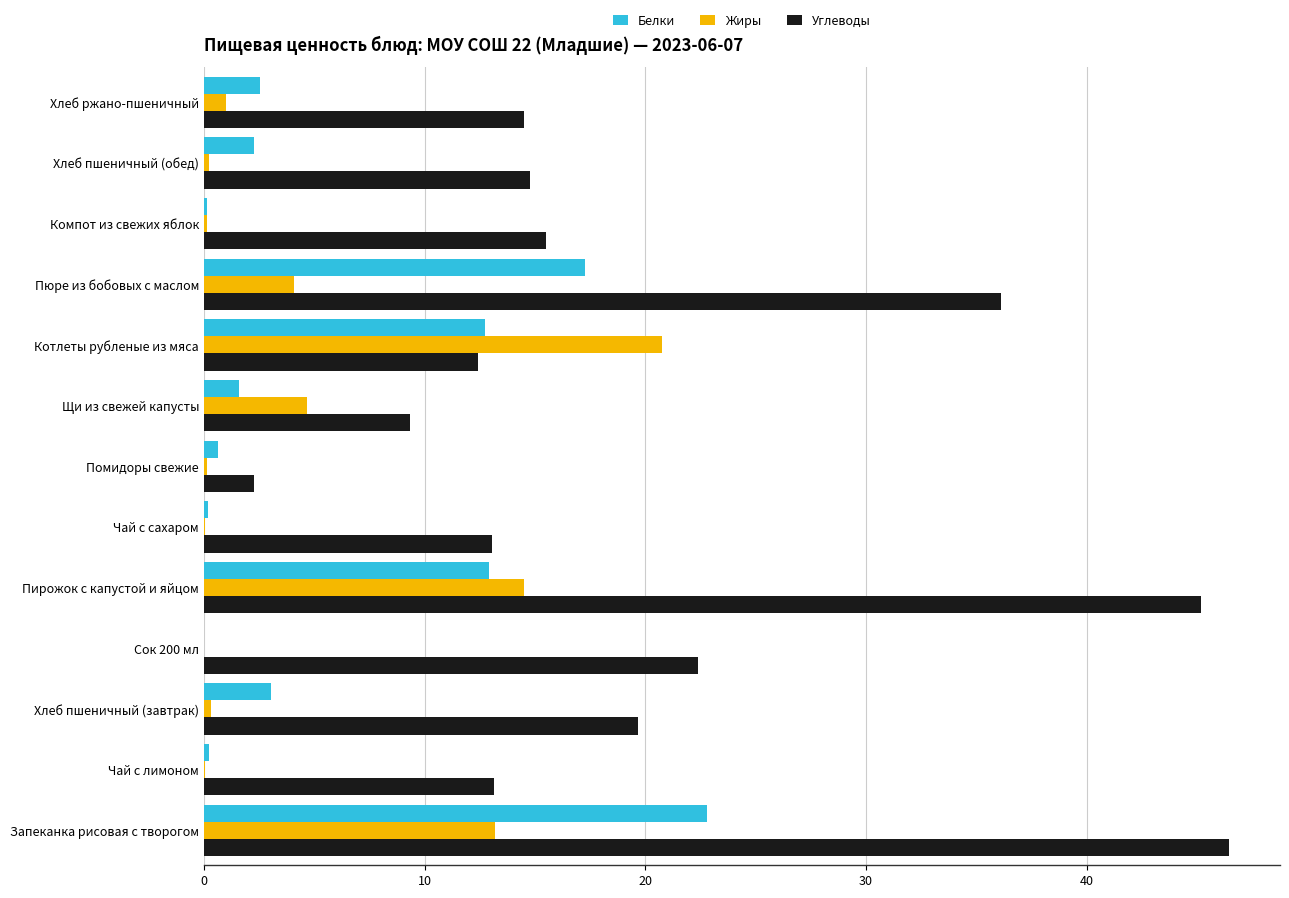

What are all the series names shown in the legend?

Белки, Жиры, Углеводы